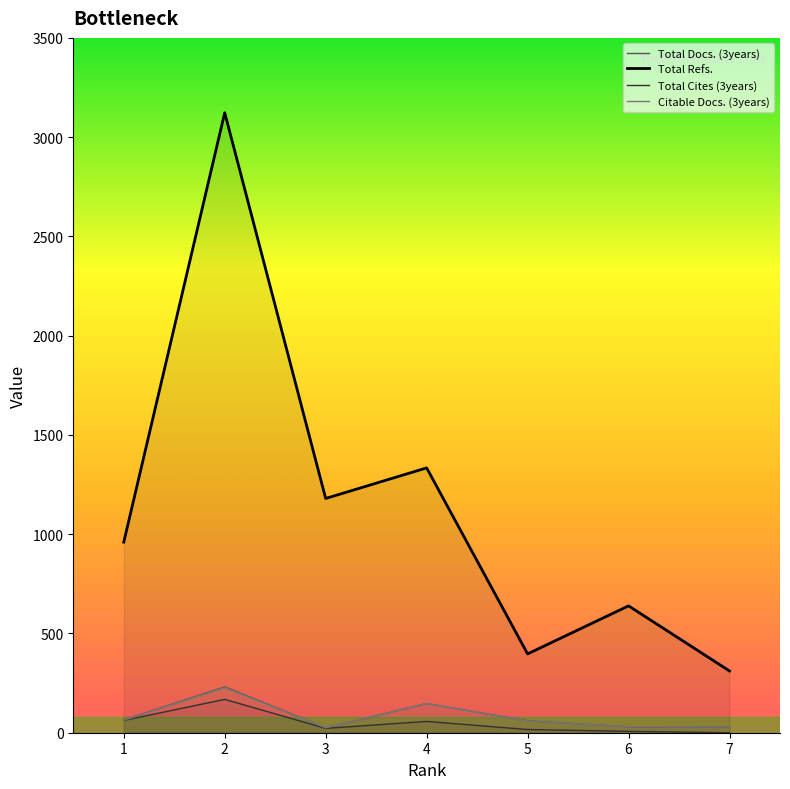

What is the sum of the Total Cites (3years) values at 6 and 4?

64